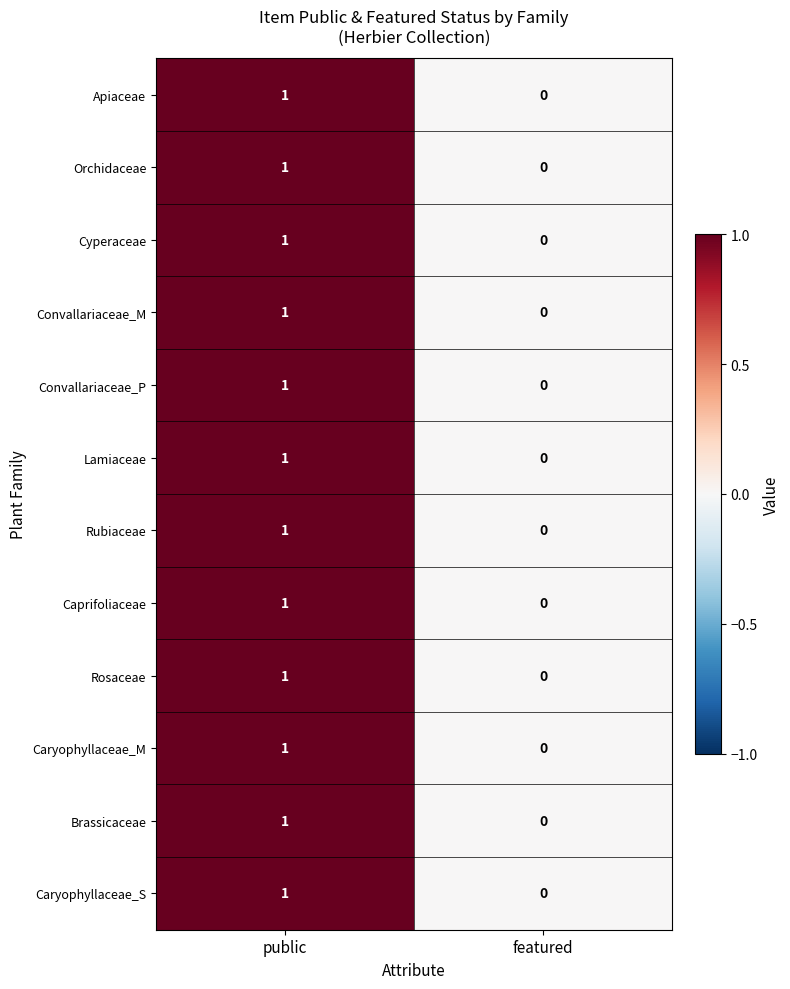

The value of Caryophyllaceae_S at public is 1. True or false?

True